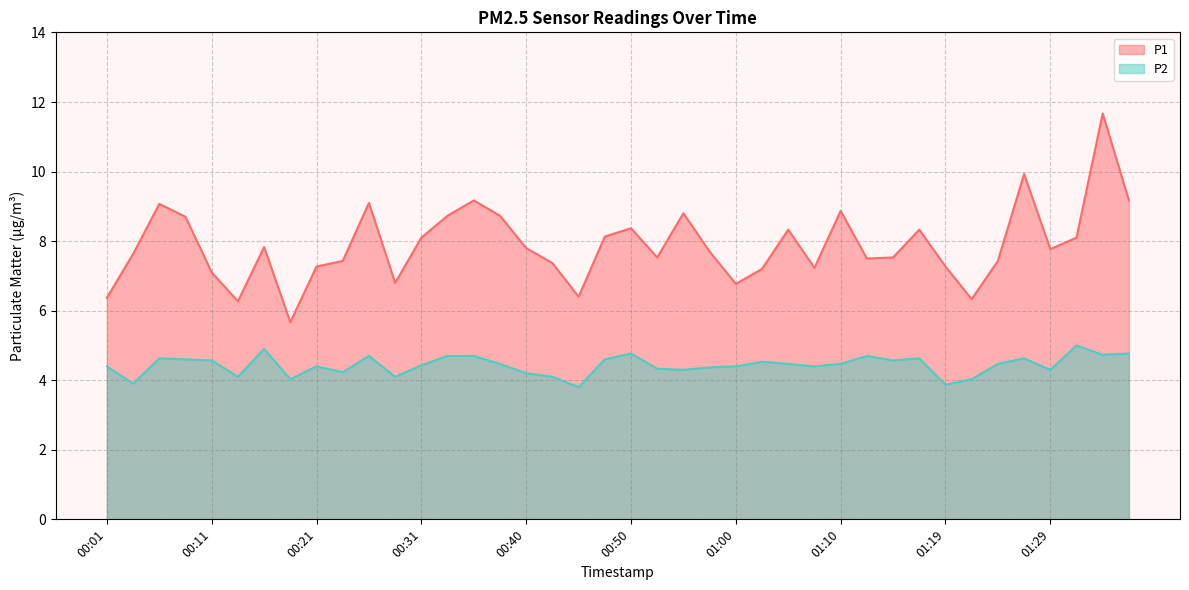

What is the lowest value of the P1 series?

5.7